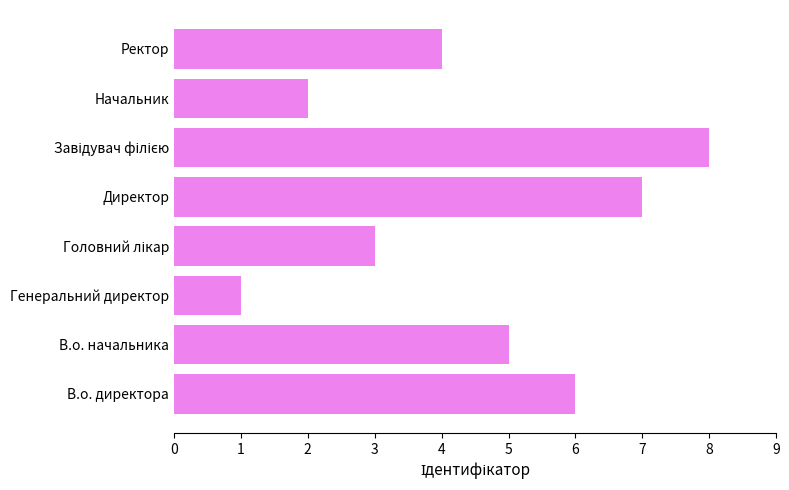

At which category does the chart reach its minimum across all series?

Генеральний директор